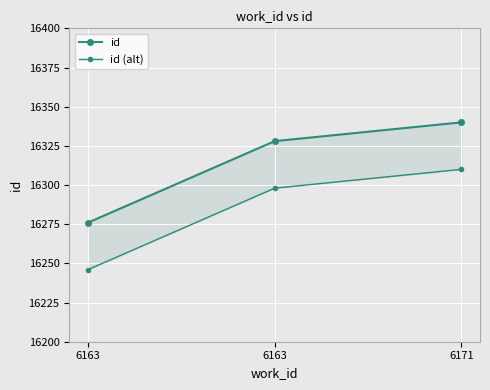

Reading left to right, what are all the values shown in this chart?

id: 6163=16276	6163=16328	6171=16340
id (alt): 6163=16246	6163=16298	6171=16310